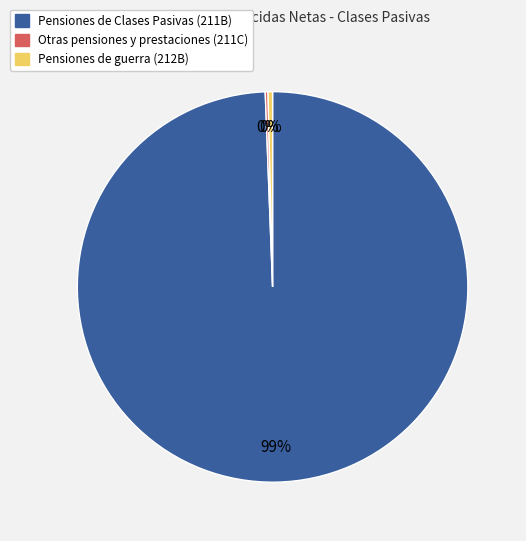

Which category has the biggest portion of the pie?

Pensiones de Clases Pasivas (211B)